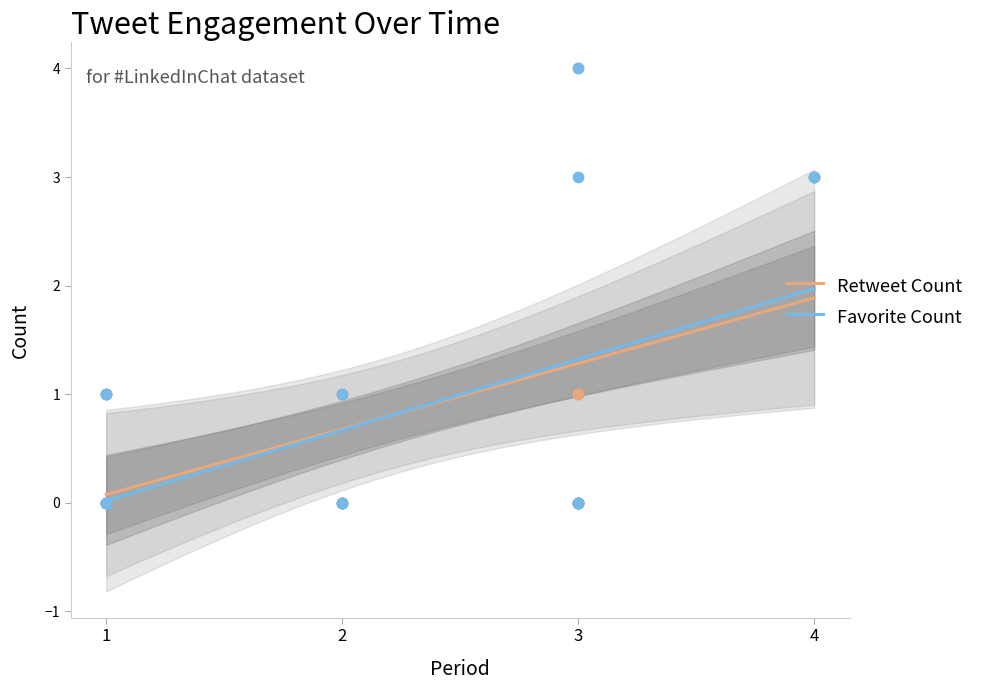

At how many categories does at least one series exceed 3?

1